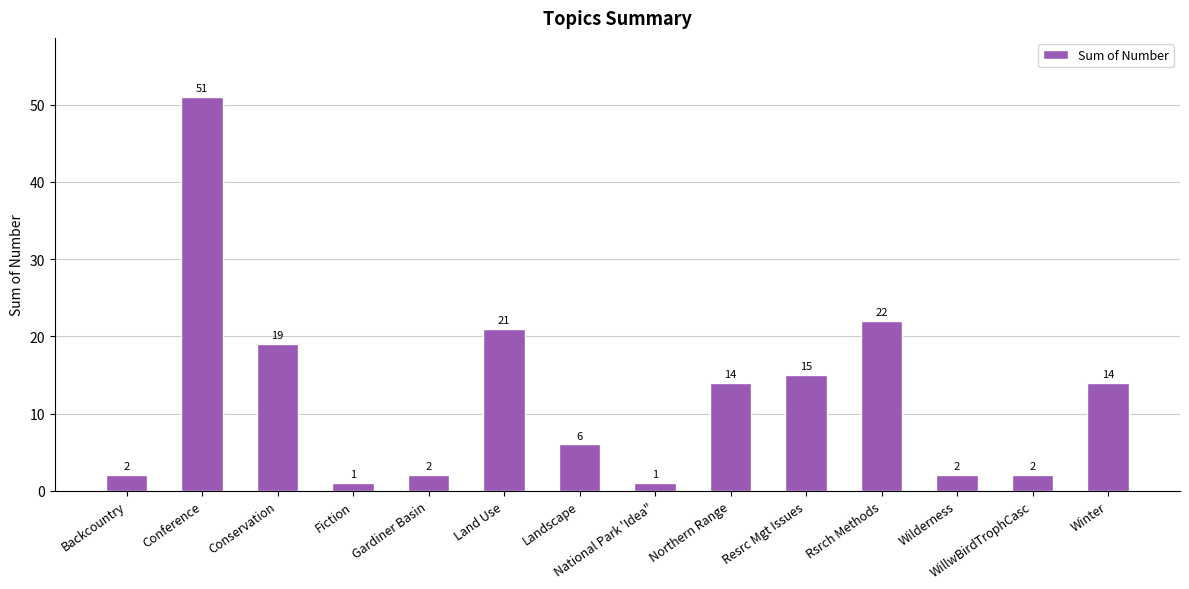

Is it true that the value at Resrc Mgt Issues is 25?

False